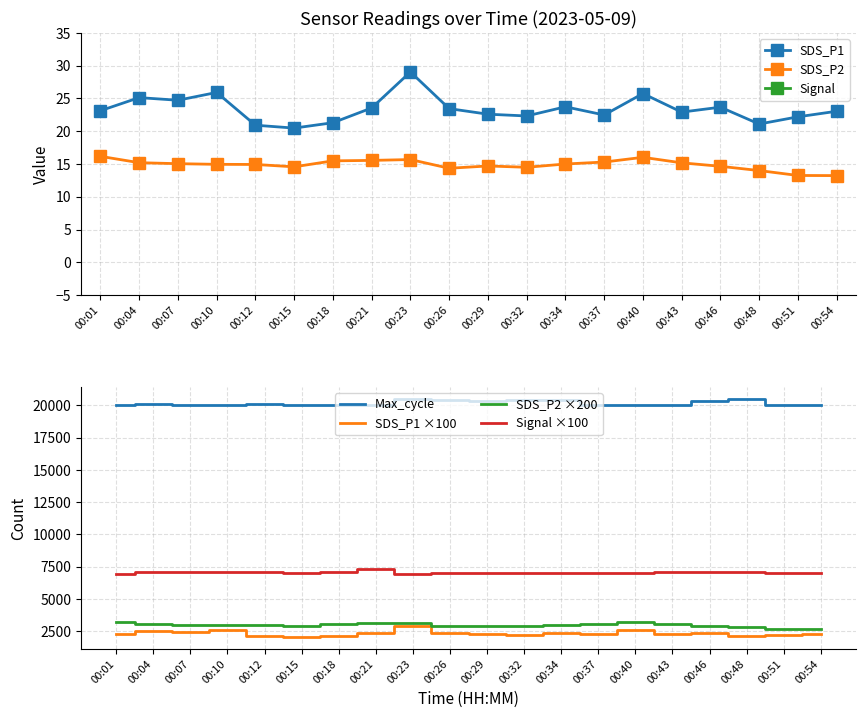

In SDS_P2, how many points are higher than both neighbors (excluding endpoints)?

3